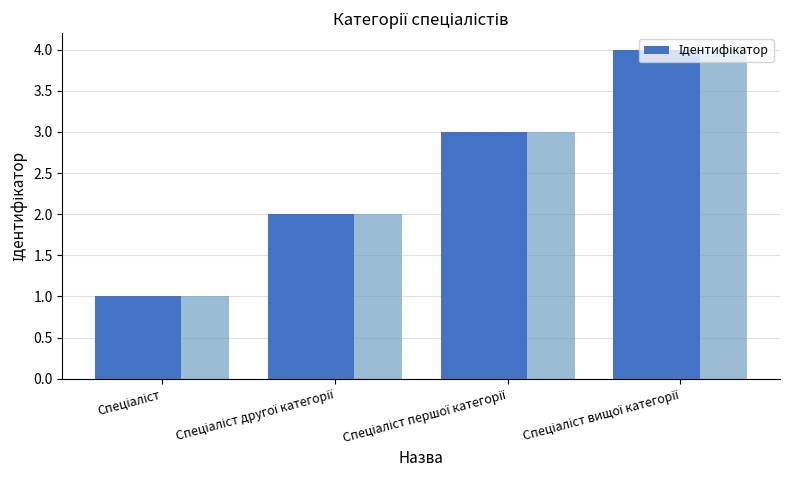

Reading left to right, list all the values displayed in this chart.

Спеціаліст=1	Спеціаліст другої категорії=2	Спеціаліст першої категорії=3	Спеціаліст вищої категорії=4